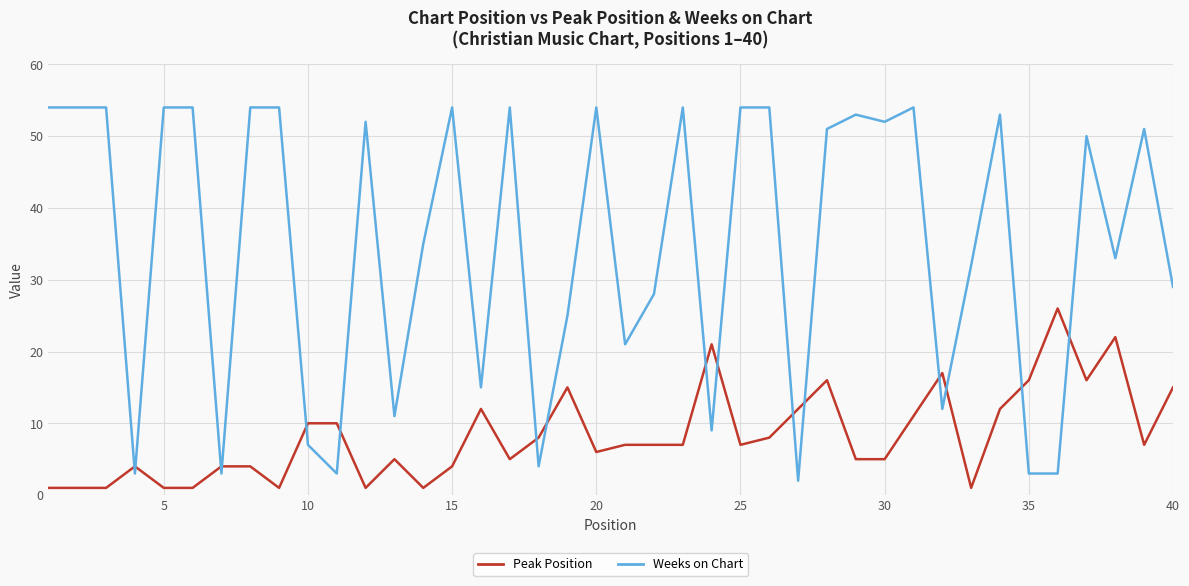

What is the difference between the maximum and minimum values in the Weeks on Chart series?

52